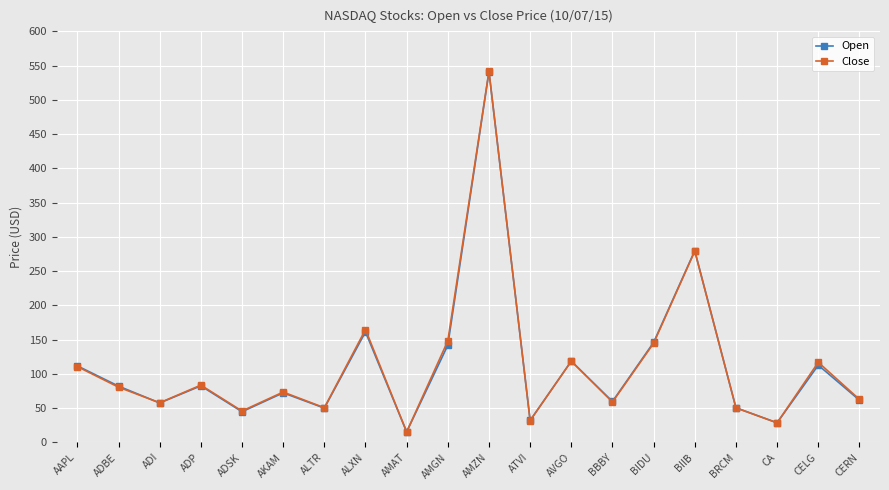

Which label corresponds to the smallest value in the chart?

AMAT